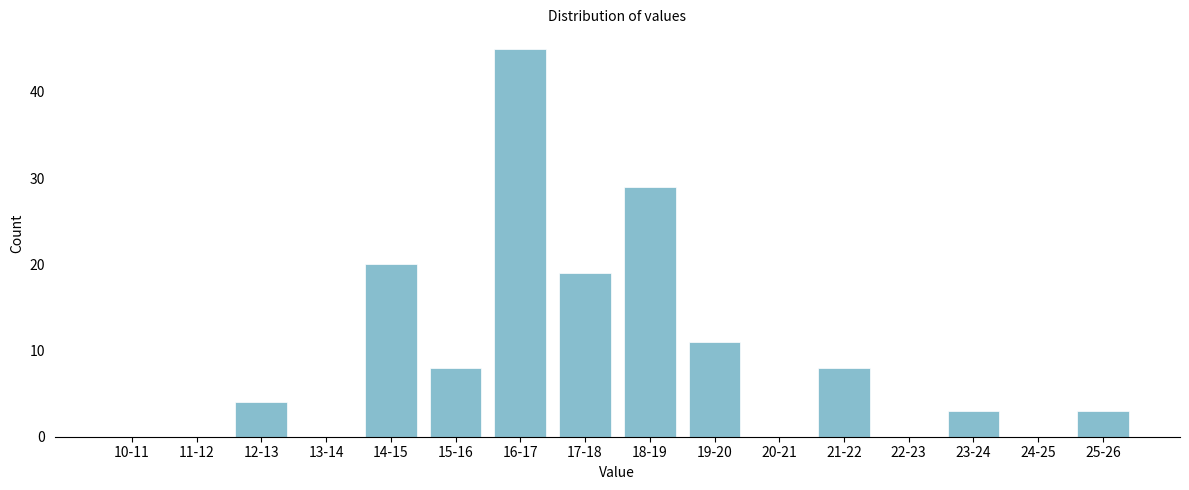

Reading right to left, extract all data points from this chart.

25-26=3	24-25=0	23-24=3	22-23=0	21-22=8	20-21=0	19-20=11	18-19=29	17-18=19	16-17=45	15-16=8	14-15=20	13-14=0	12-13=4	11-12=0	10-11=0